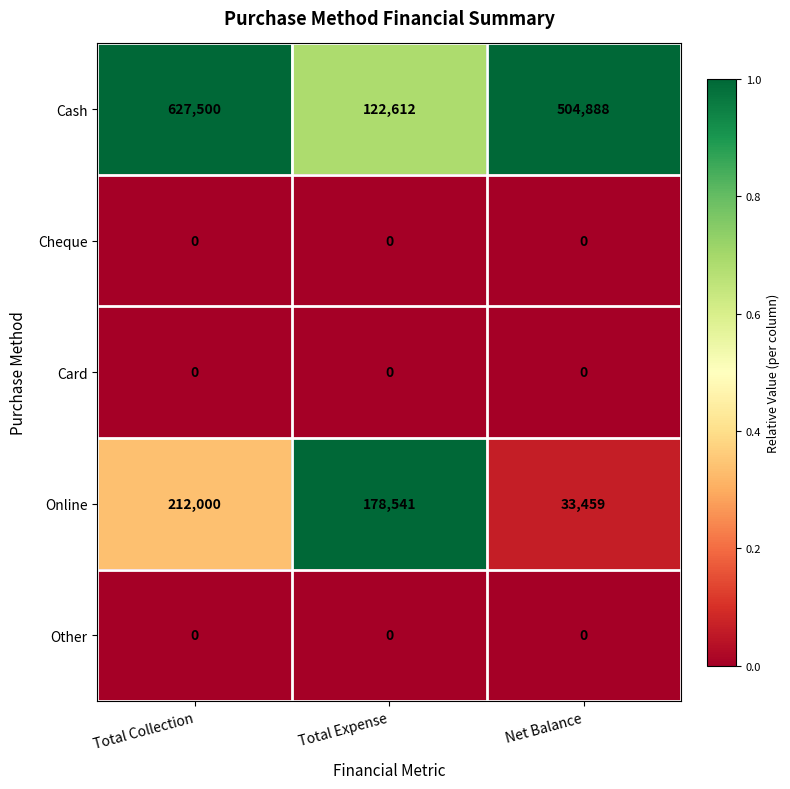

Which series has the widest spread of values?

Cash